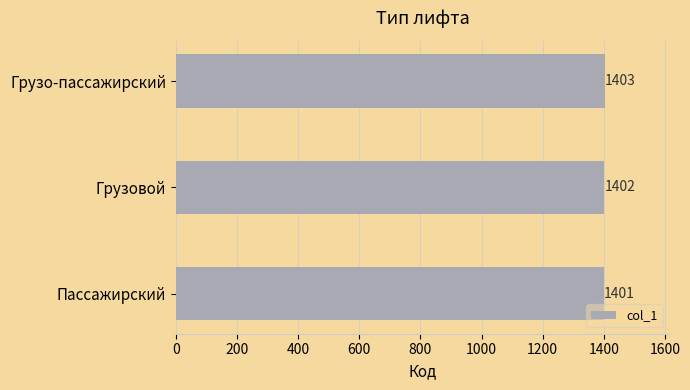

The chart shows a value of 1401 at Пассажирский. True or false?

True